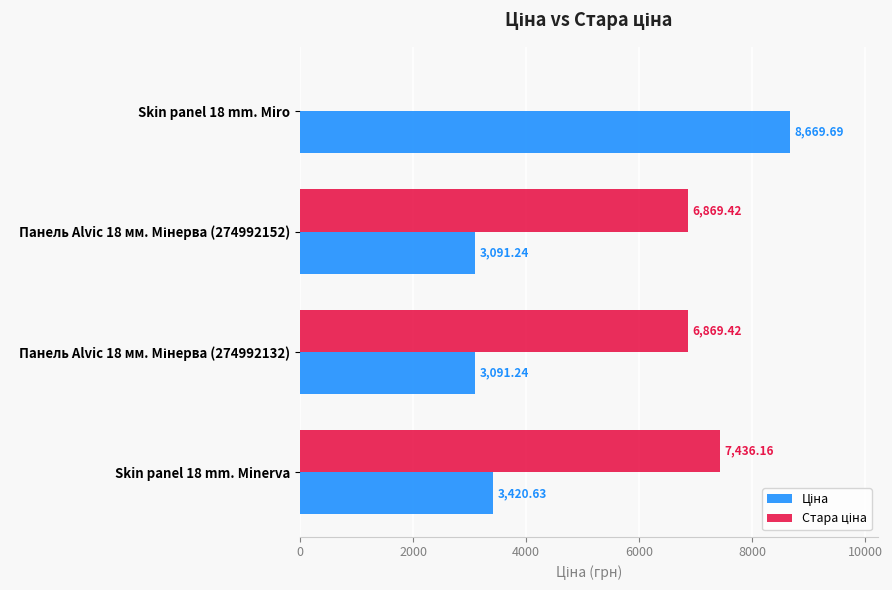

At which category is the sum across all series the highest?

Skin panel 18 mm. Minerva